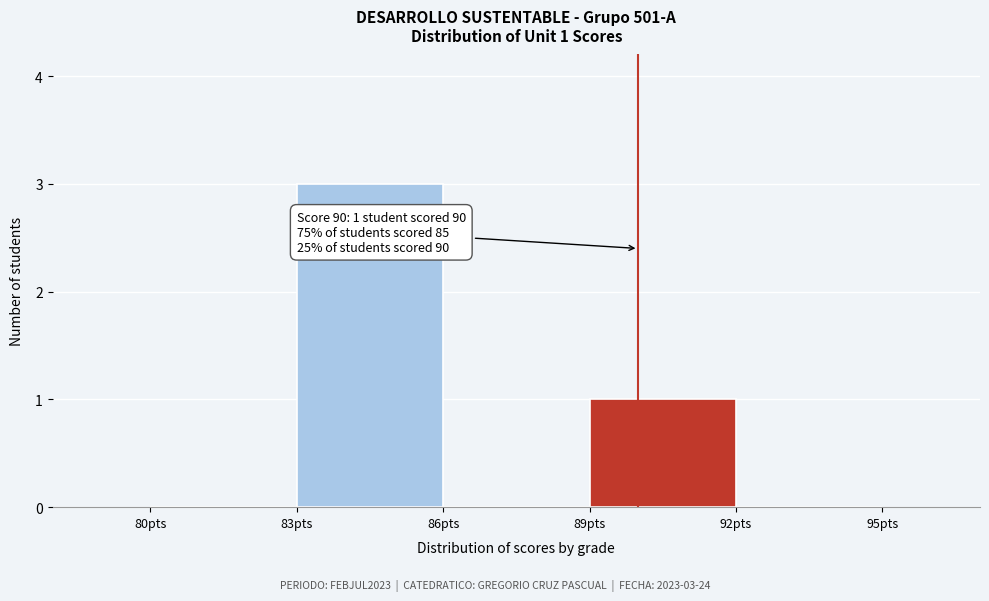

Over which range of the x-axis is the bar tallest?

83 to 86